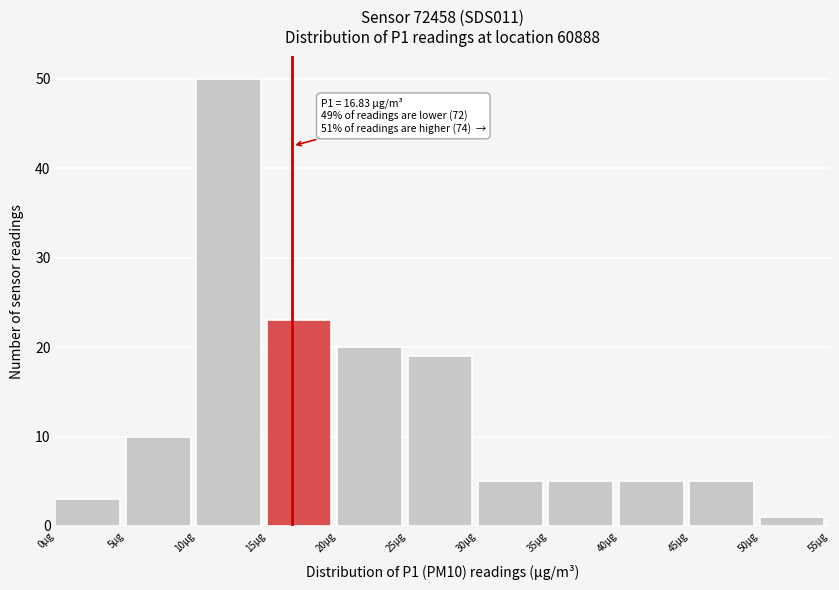

Which range on the x-axis has the tallest bar?

10 to 15